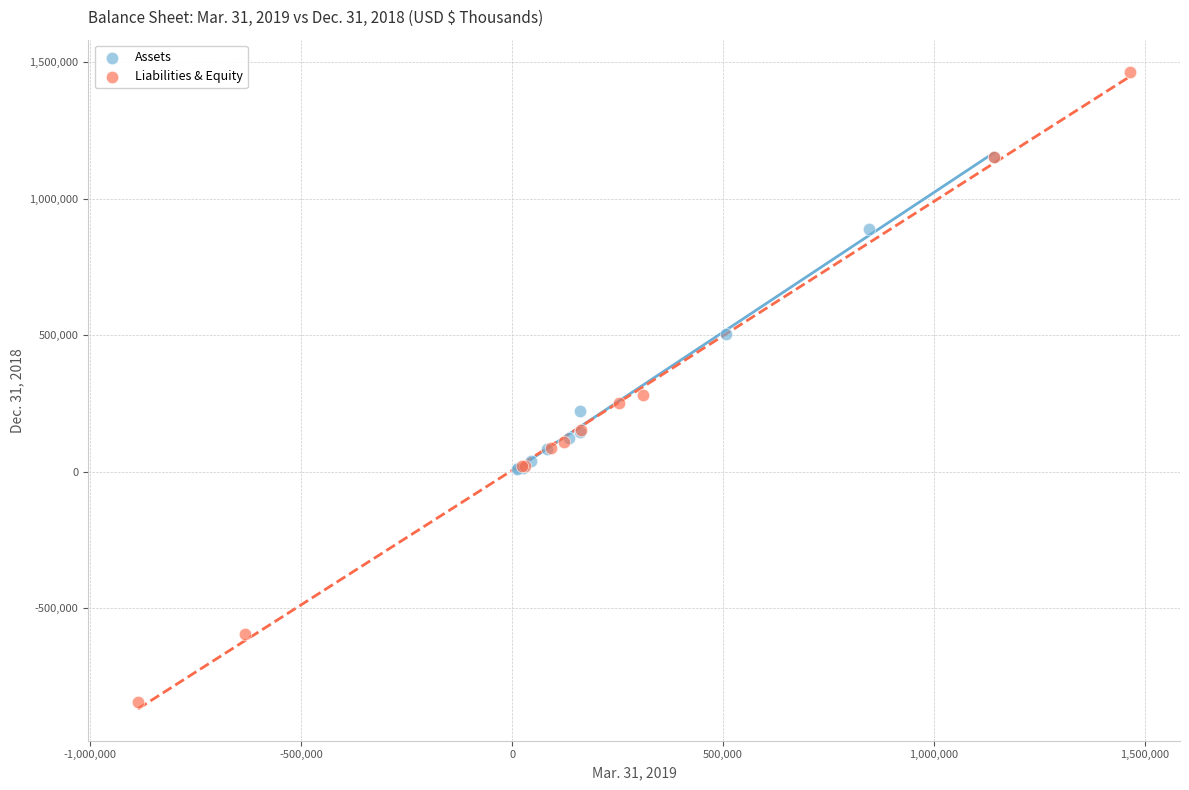

Which series reaches the maximum Y coordinate?

Liabilities & Equity